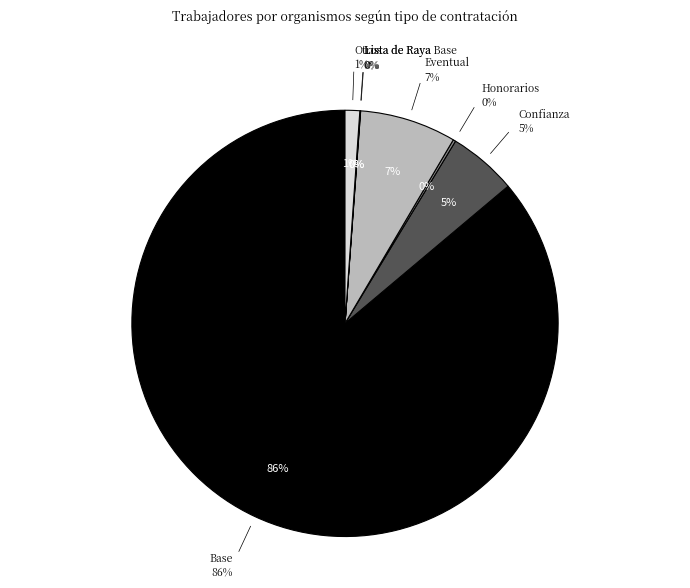

To the nearest percent, what portion does Eventual represent?

7%